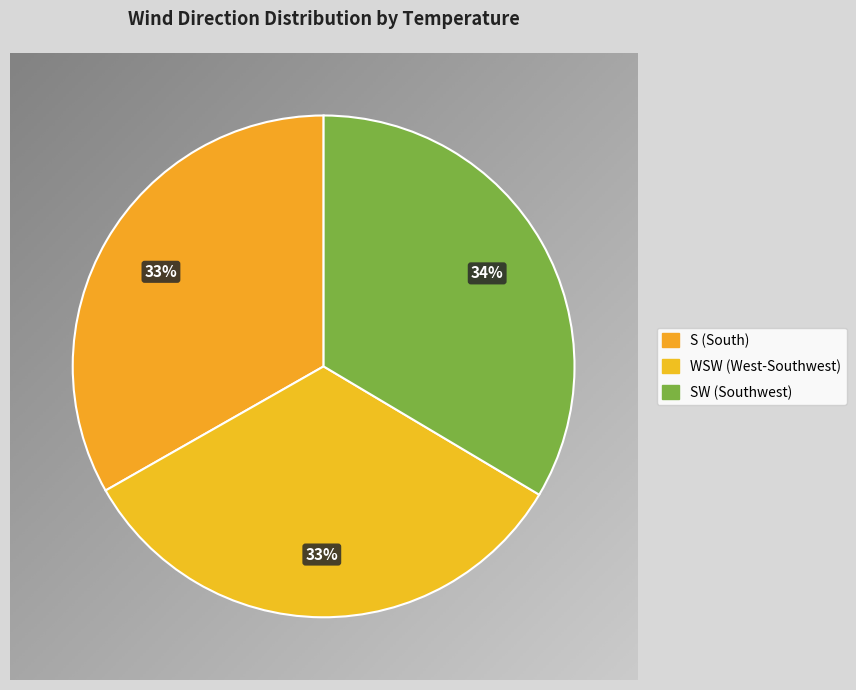

Does any single category account for the majority?

No